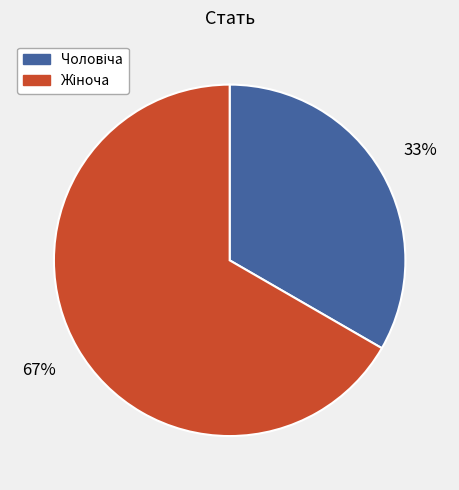

Is there a majority slice in this chart?

Yes